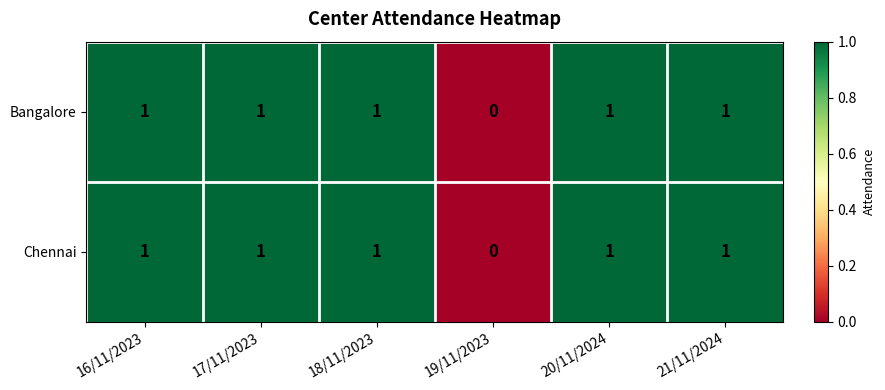

Reading right to left, list all the values displayed in this chart.

Bangalore: 21/11/2024=1	20/11/2024=1	19/11/2023=0	18/11/2023=1	17/11/2023=1	16/11/2023=1
Chennai: 21/11/2024=1	20/11/2024=1	19/11/2023=0	18/11/2023=1	17/11/2023=1	16/11/2023=1